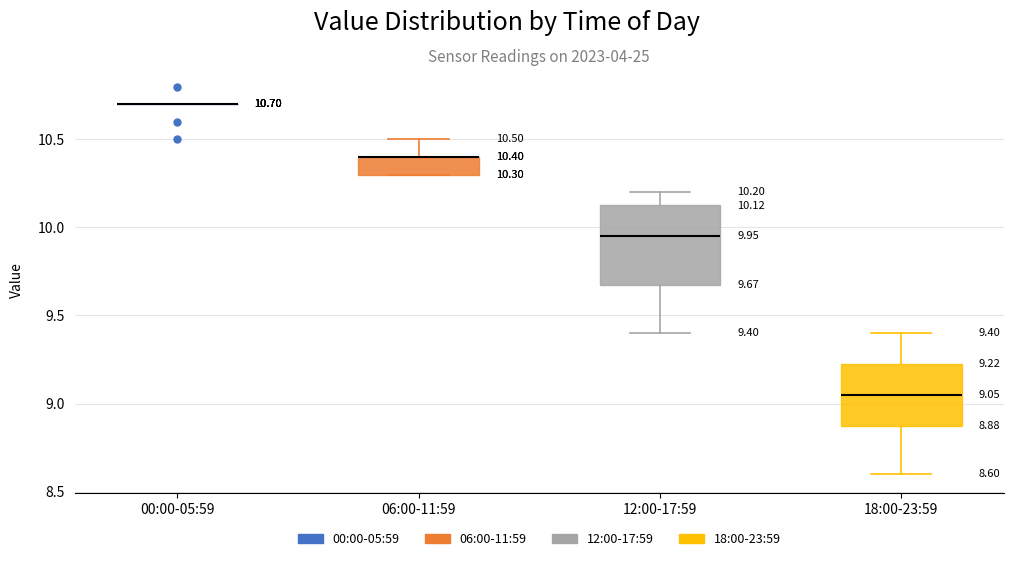

Comparing the boxes themselves (not the whiskers), which one is the tallest?

12:00-17:59